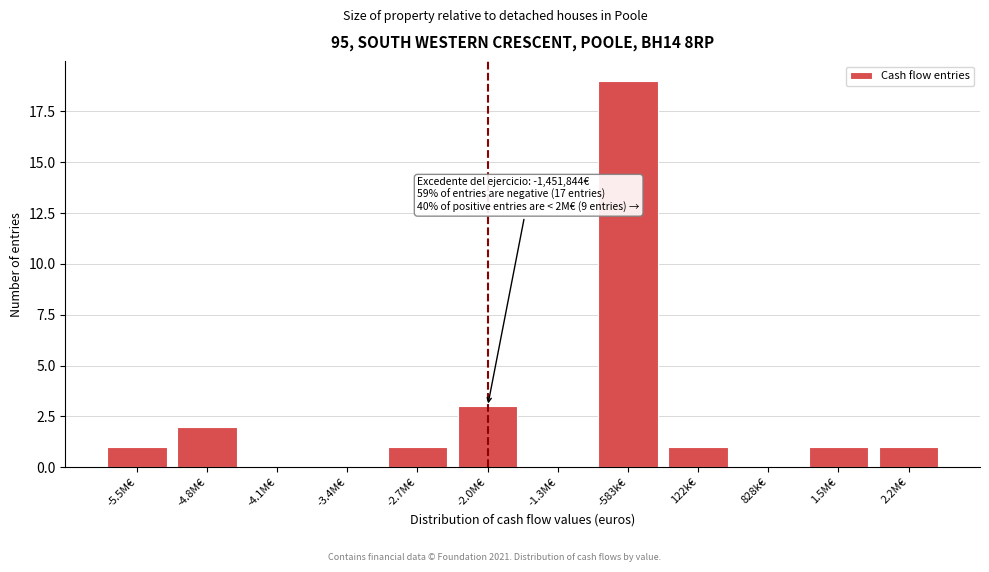

Reading left to right, list all the values displayed in this chart.

-5.5M€=1	-4.8M€=2	-4.1M€=0	-3.4M€=0	-2.7M€=1	-2.0M€=3	-1.3M€=0	-583k€=19	122k€=1	828k€=0	1.5M€=1	2.2M€=1